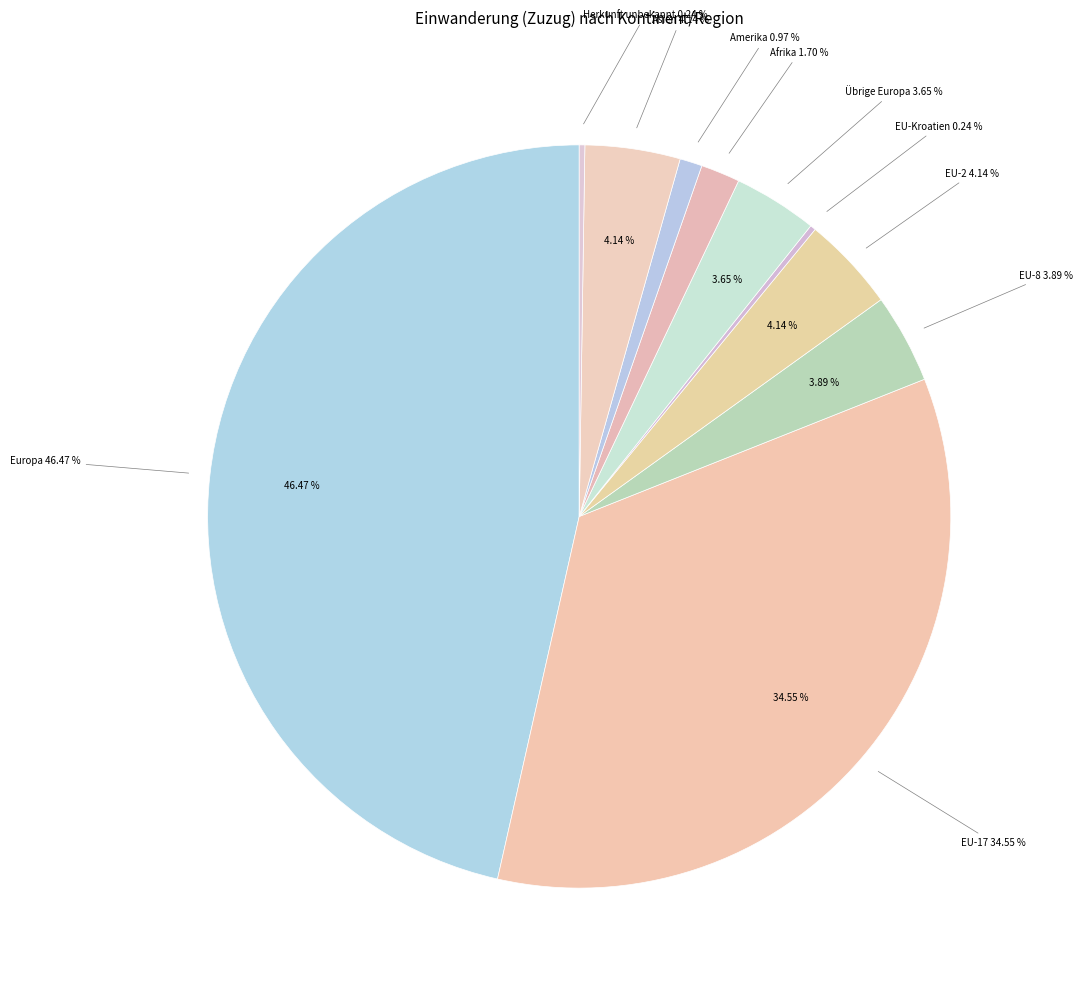

Combined, do EFTA and Asien account for over 50%?

No